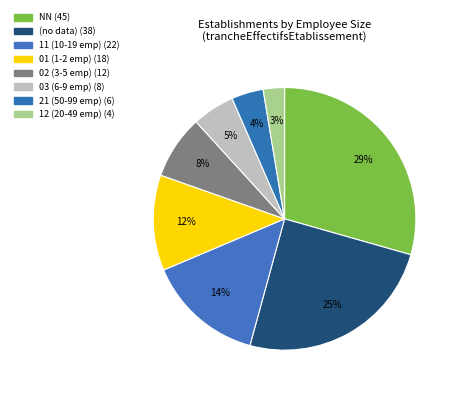

How many segments does this pie chart have?

8